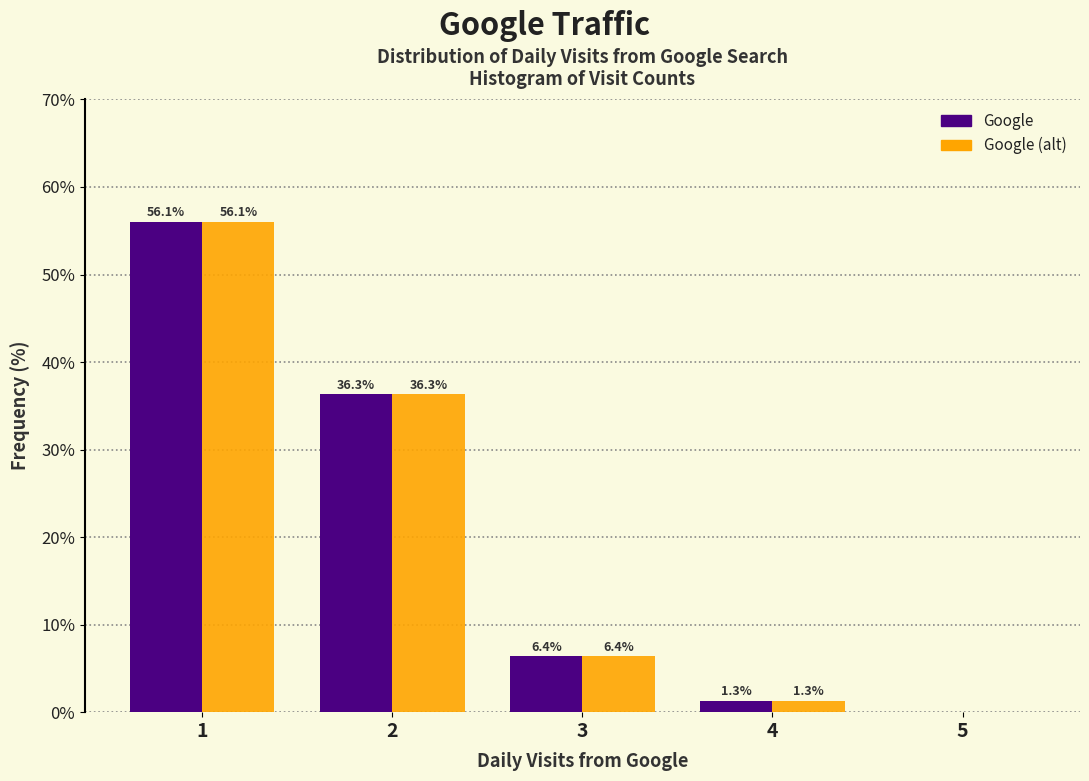

Reading right to left, list all the values displayed in this chart.

Google: 5=0.0	4=1.3	3=6.4	2=36.3	1=56.1
Google (alt): 5=0.0	4=1.3	3=6.4	2=36.3	1=56.1